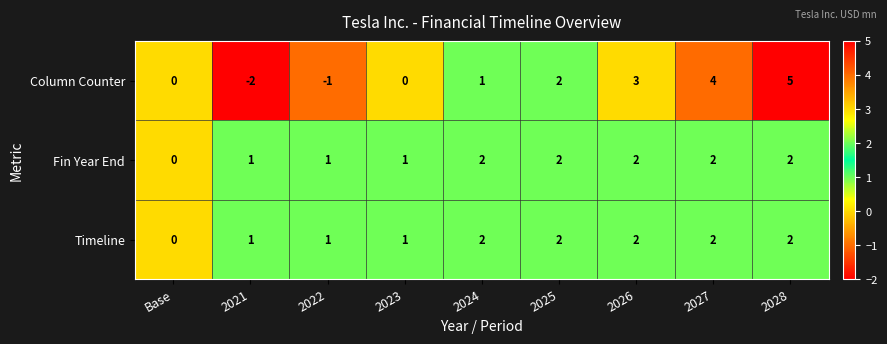

The Fin Year End series shows 0 at Base. True or false?

True